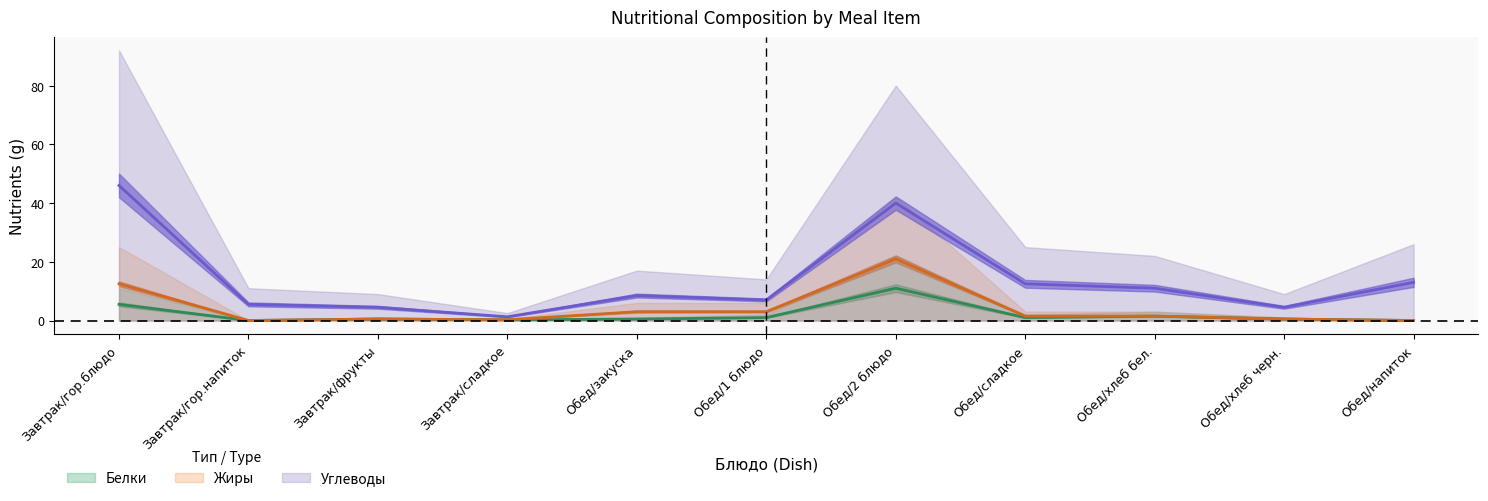

Where is the first local maximum for Белки?

Завтрак/фрукты